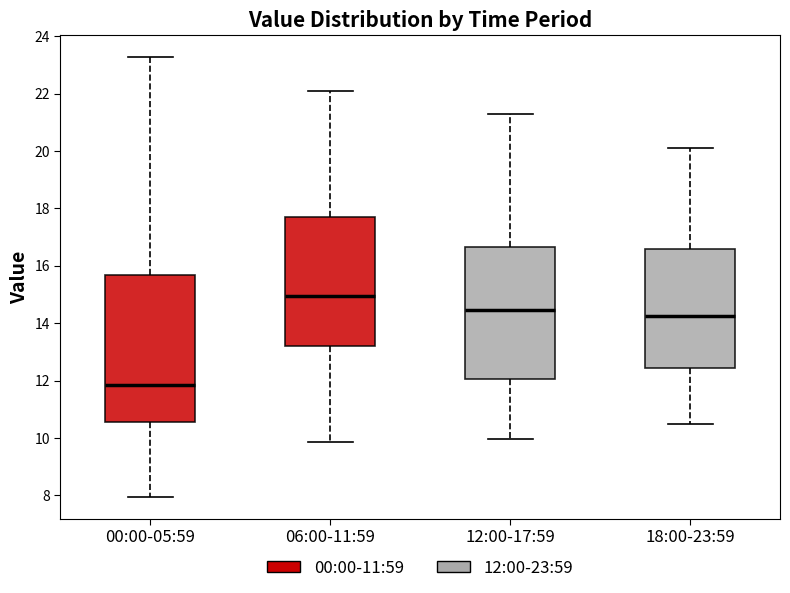

Where does the lower whisker of the box for 12:00-17:59 end on the y-axis? The values are not printed on the chart, so give them approximately, as read against the axis.

10.0